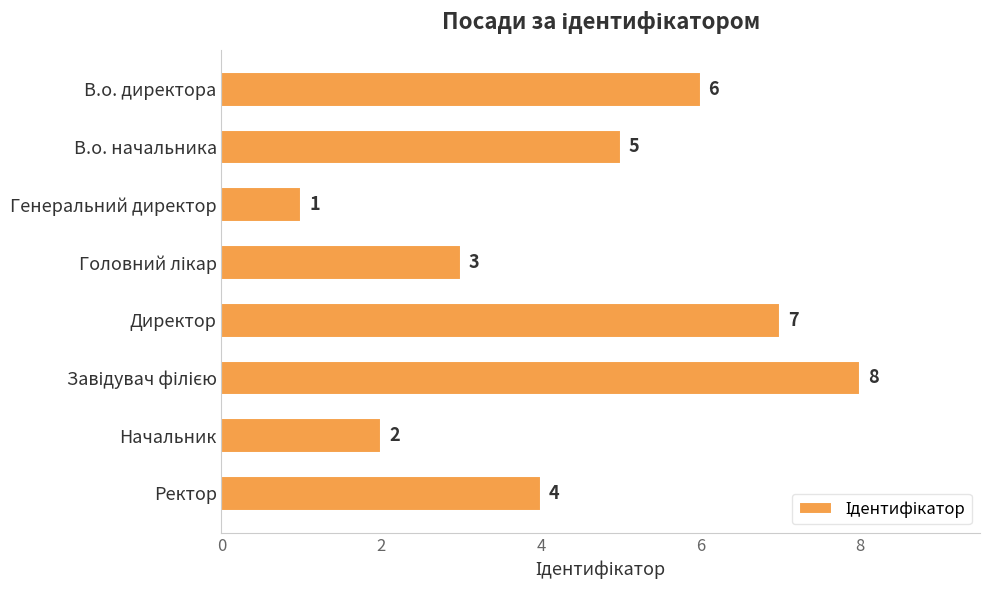

At which label is the value closest to 4?

Ректор